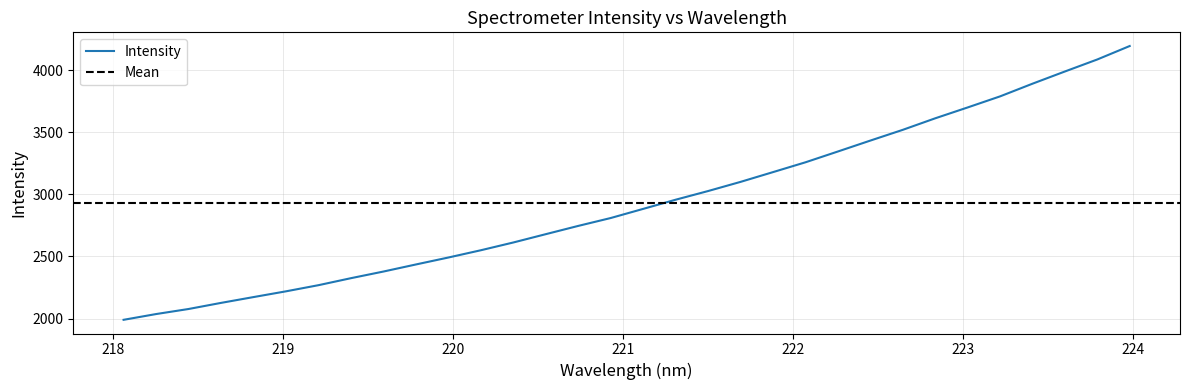

What is the sum of the values at 223.9802 and 218.0596?

6184.3